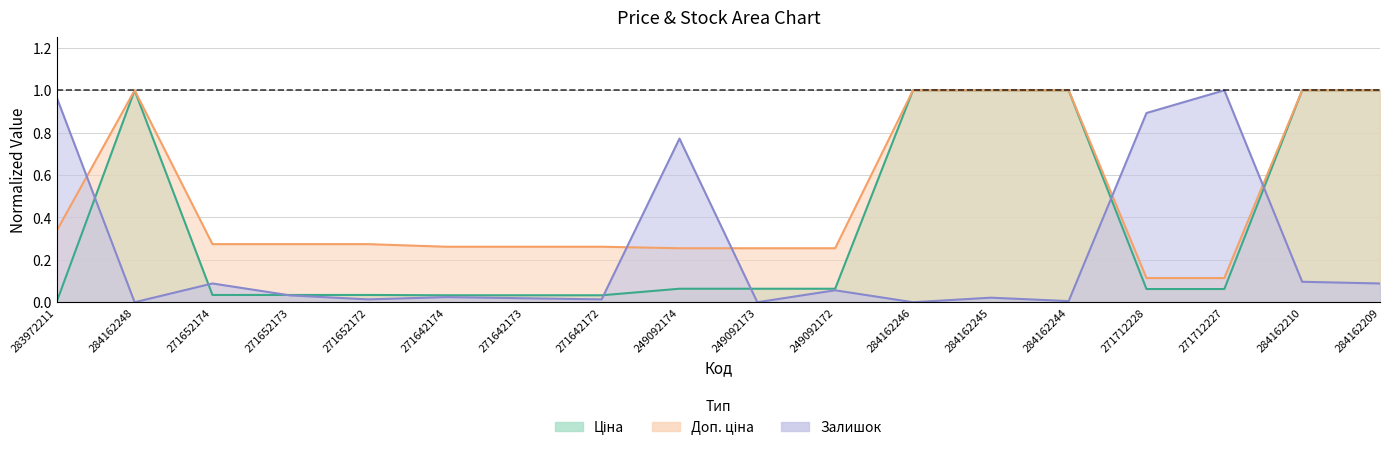

At 249092174, list the series in order from smallest to largest.

Ціна, Доп. ціна, Залишок